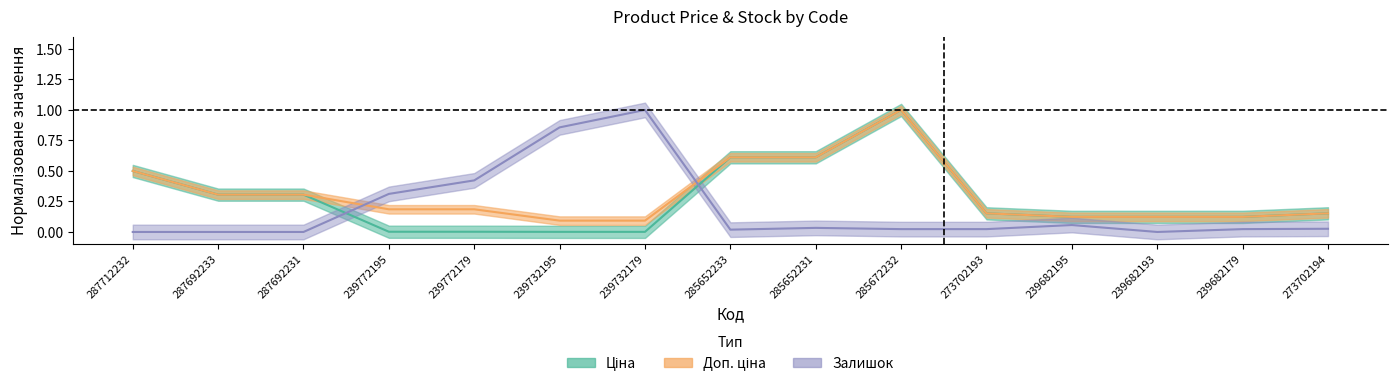

Which category has the highest value across all series?

285672232